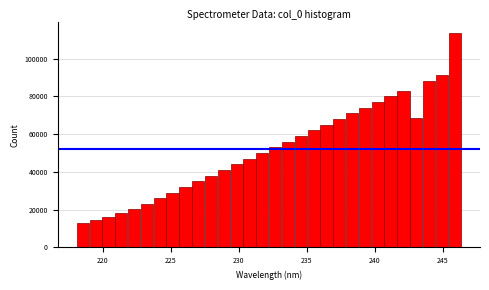

Read against the x-axis, roughly where is the centre of the tallest bar?

246.0